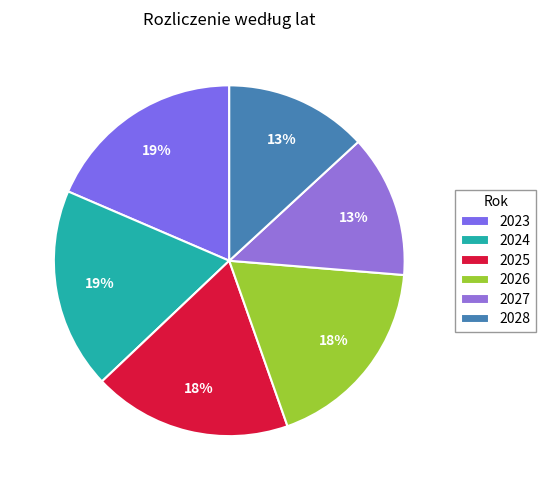

To the nearest percent, what is the combined percentage of 2026 and 2027?

31%